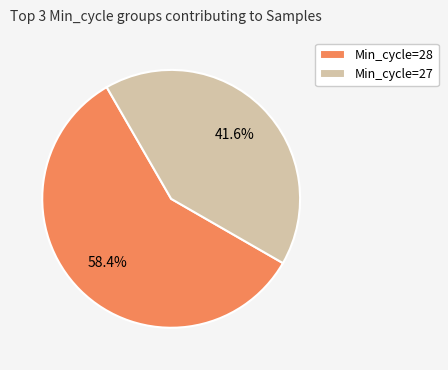

Which has a higher value, Min_cycle=27 or Min_cycle=28?

Min_cycle=28